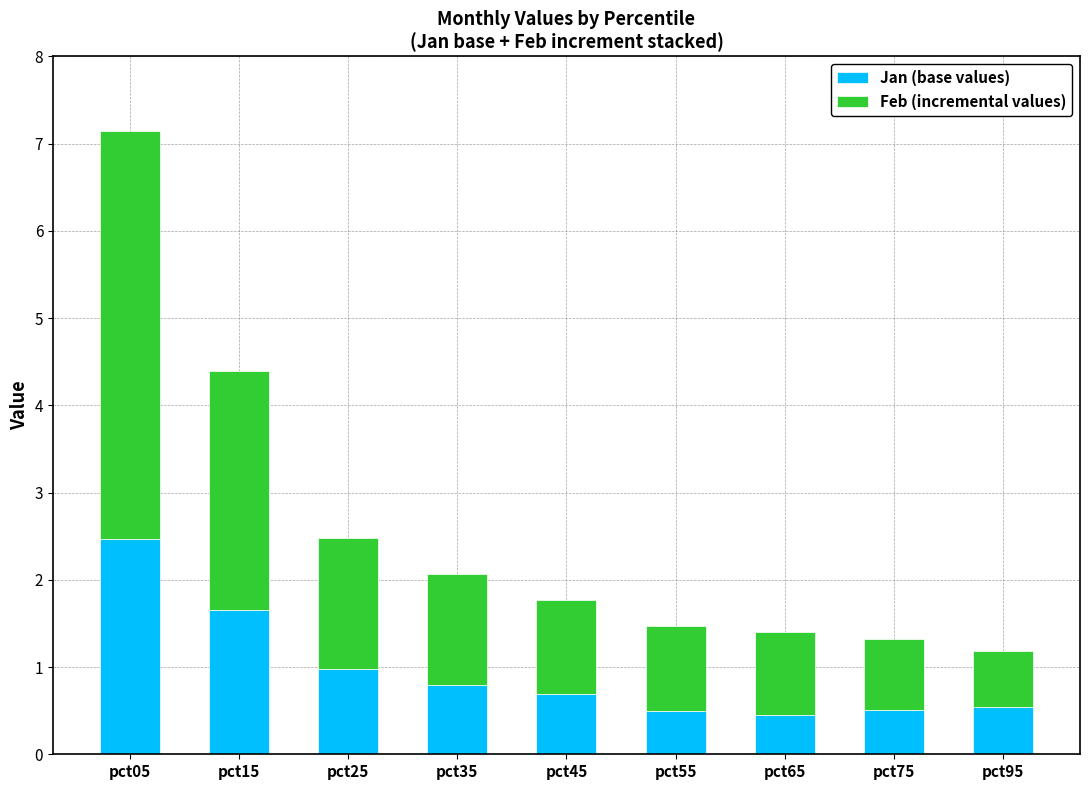

What is the total value across all series at pct25?

2.5